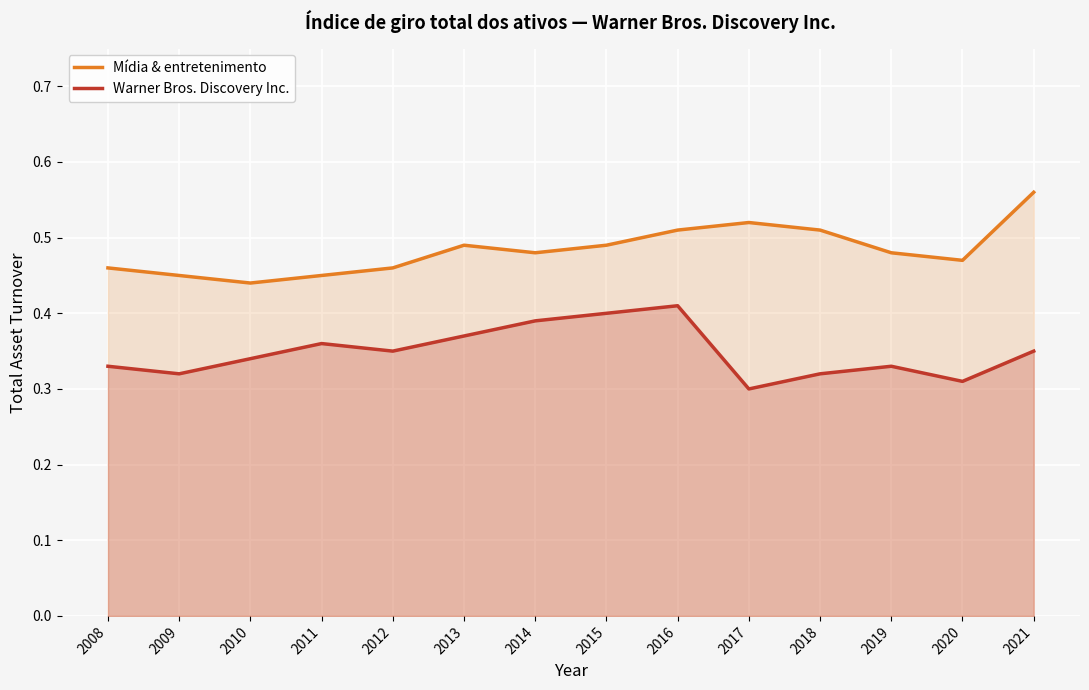

At which category does Mídia & entretenimento reach its first local valley?

2010